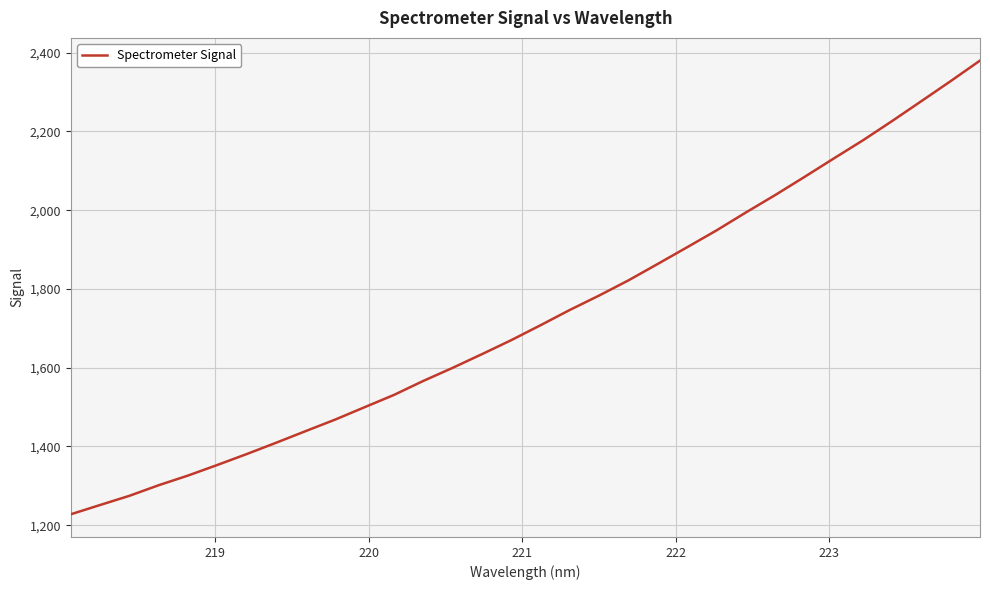

What is the difference between the maximum and minimum values?

1152.1